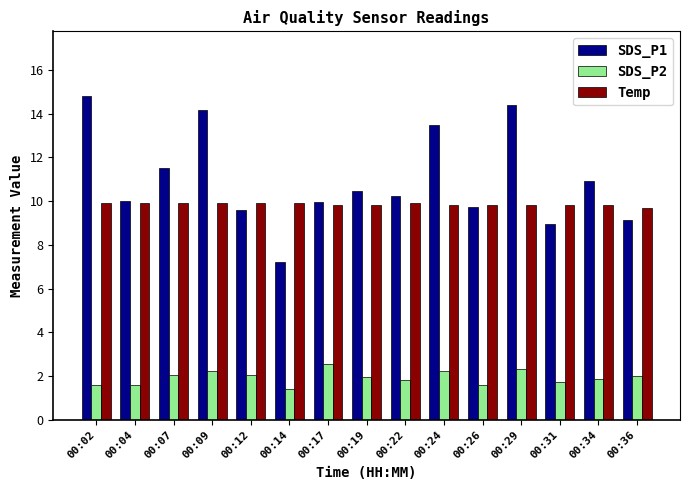

What is the value of the Temp bar at the 3rd from the left?

9.9